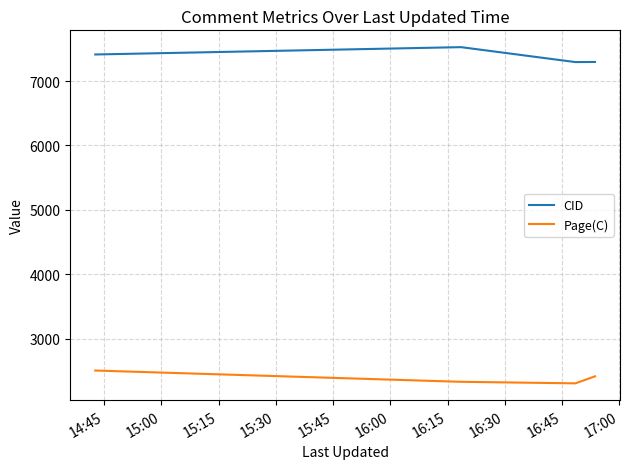

Does the chart display data point markers on the line(s)?

No